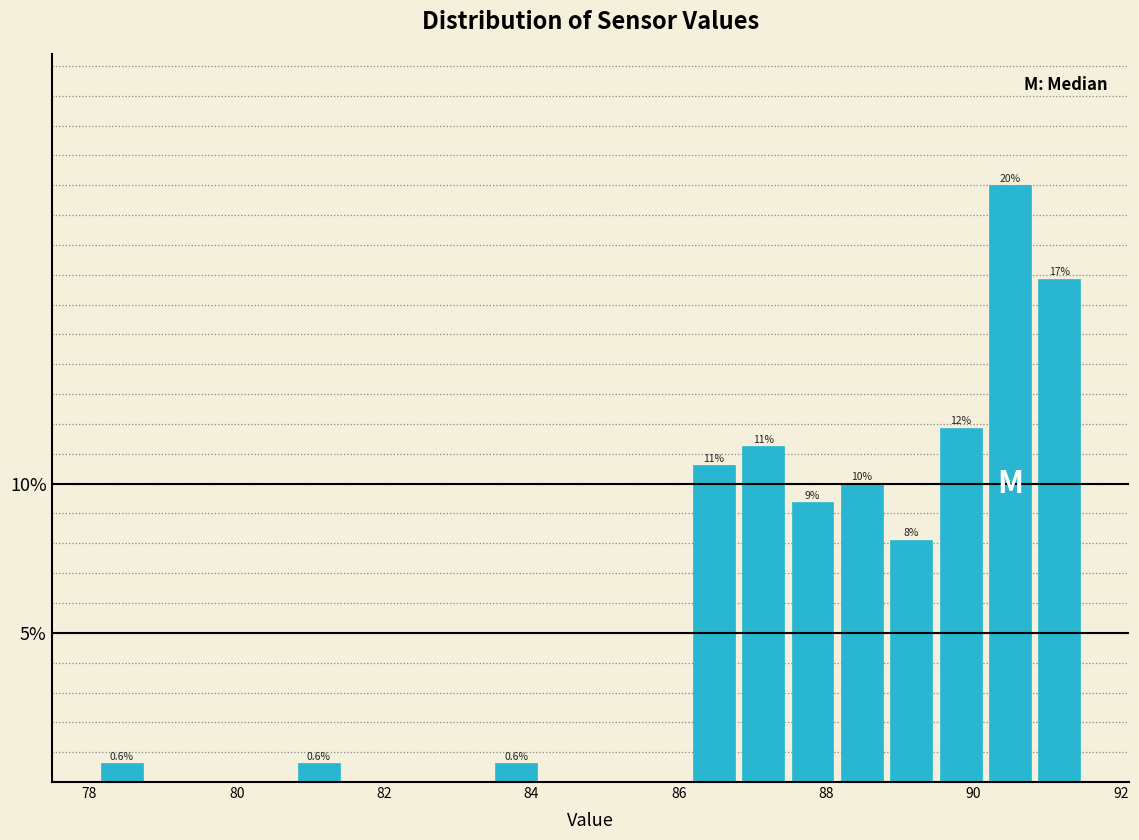

Read against the x-axis, roughly where is the centre of the tallest bar?

90.4